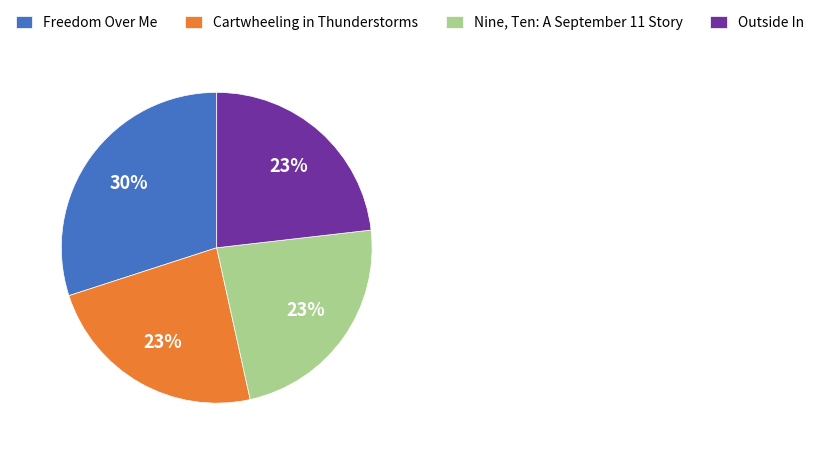

Do Nine, Ten: A September 11 Story and Outside In together represent more than half of the pie?

No